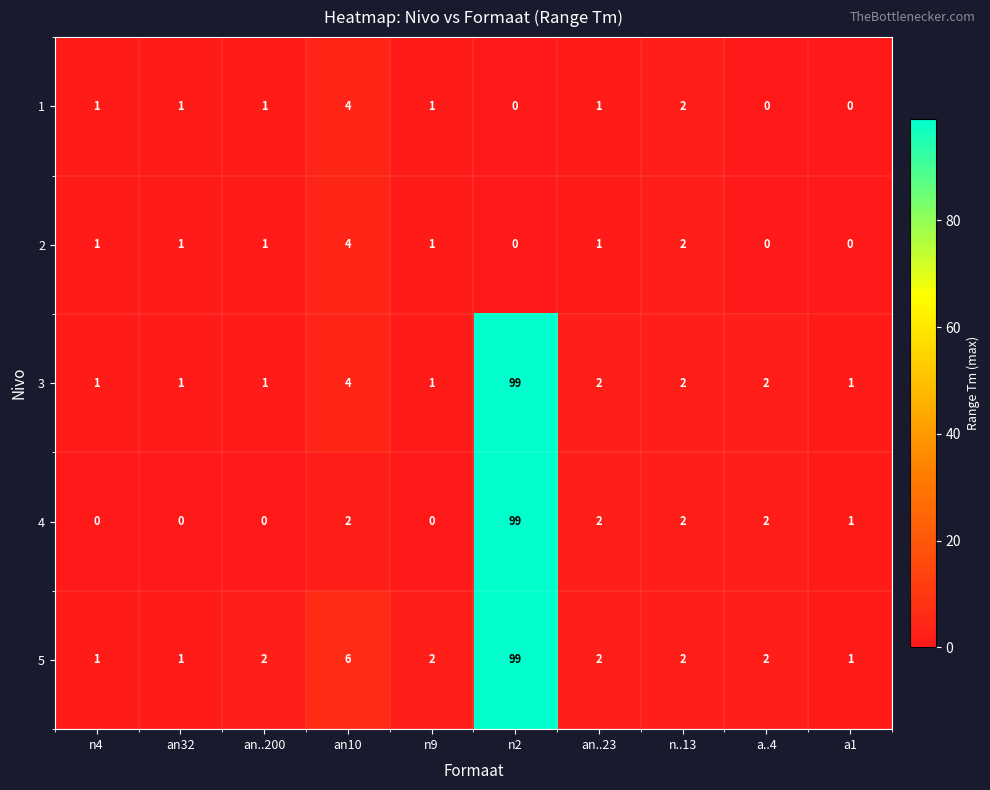

What is the difference between the maximum and minimum values in the 5 series?

98